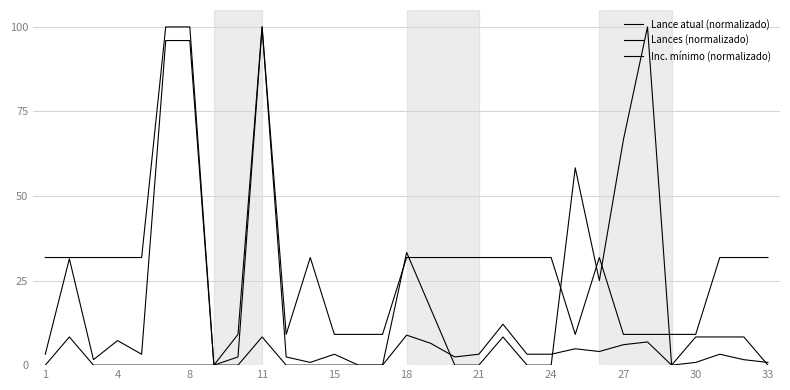

Which series has the largest total across all categories?

Inc. mínimo (normalizado)